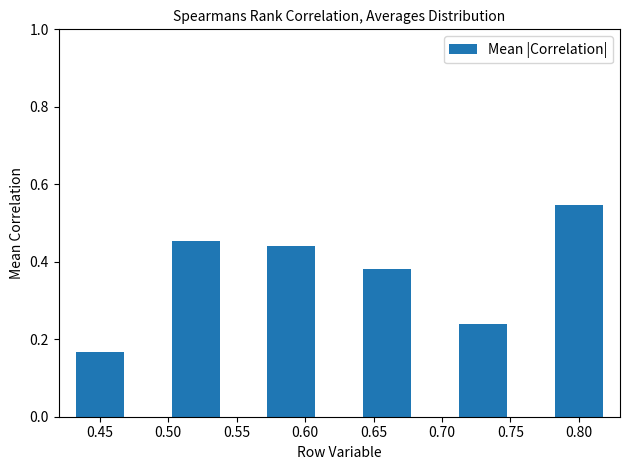

What is the sum of all values?

2.2